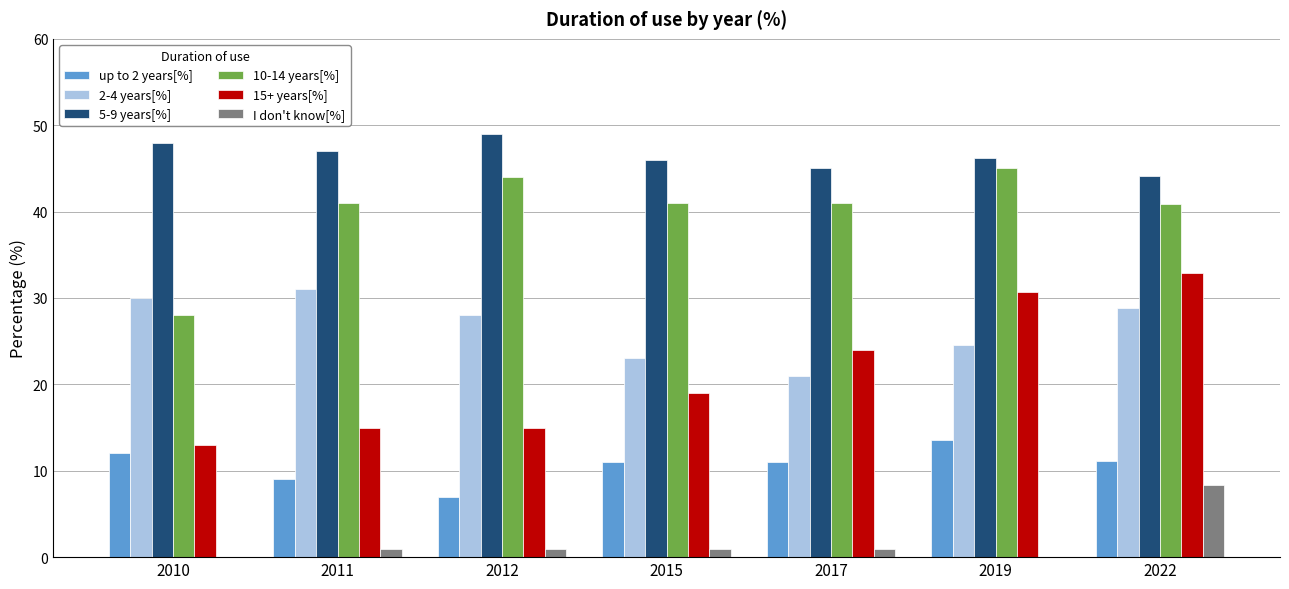

What is the difference between the up to 2 years[%] values at 2015 and 2022?

0.2